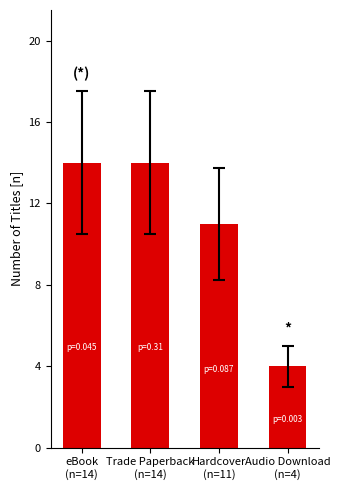

Reading left to right, extract all data points from this chart.

14	14	11	4